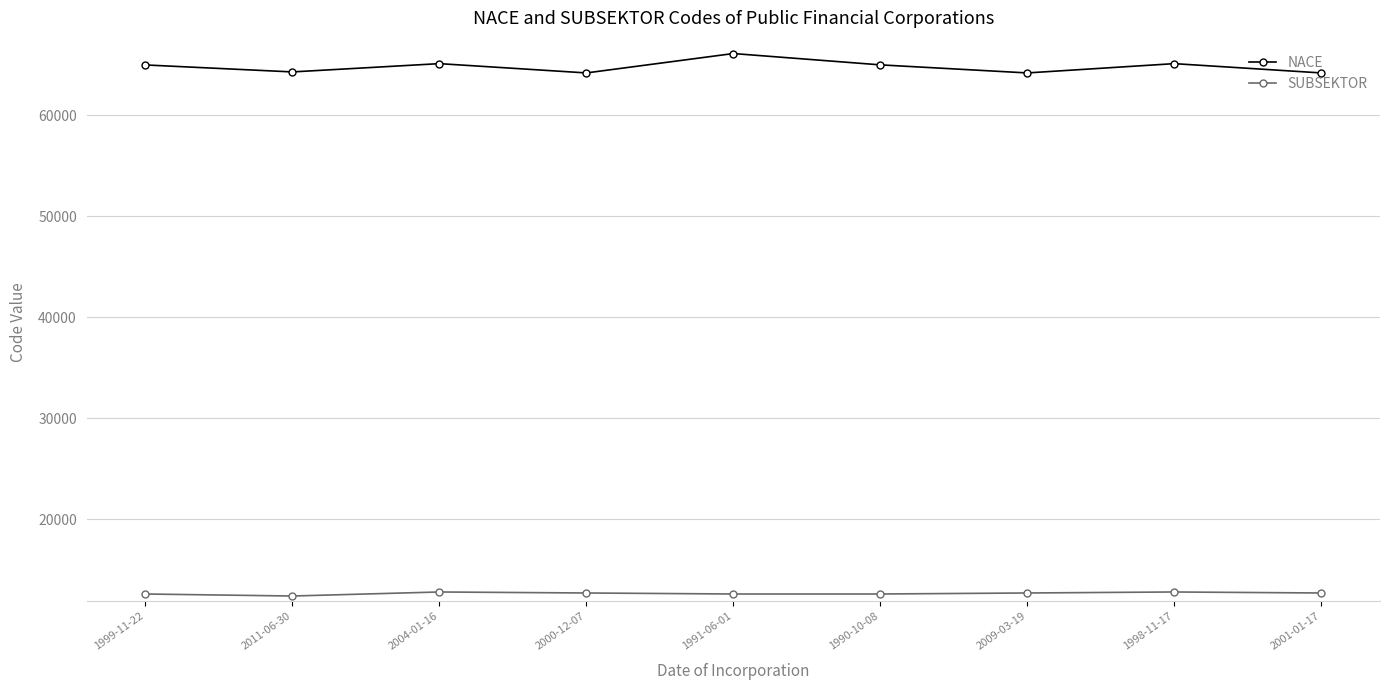

Rank the series by their maximum value, from lowest to highest.

SUBSEKTOR, NACE